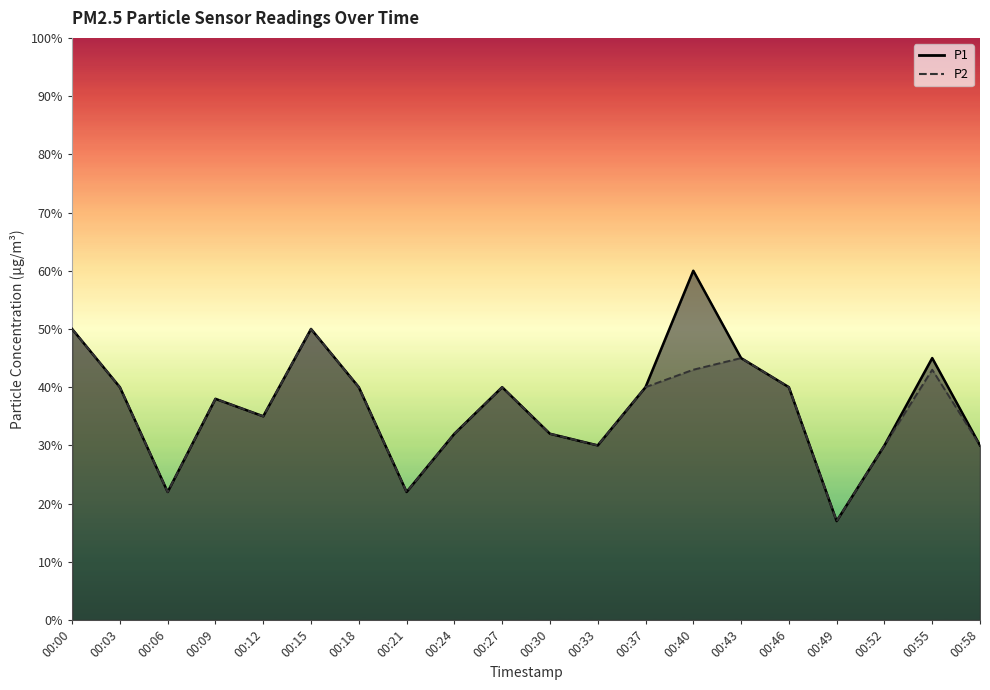

Reading left to right, transcribe all the data shown in this chart.

P1: 0.5	0.4	0.2	0.4	0.3	0.5	0.4	0.2	0.3	0.4	0.3	0.3	0.4	0.6	0.5	0.4	0.2	0.3	0.5	0.3
P2: 0.5	0.4	0.2	0.4	0.3	0.5	0.4	0.2	0.3	0.4	0.3	0.3	0.4	0.4	0.5	0.4	0.2	0.3	0.4	0.3